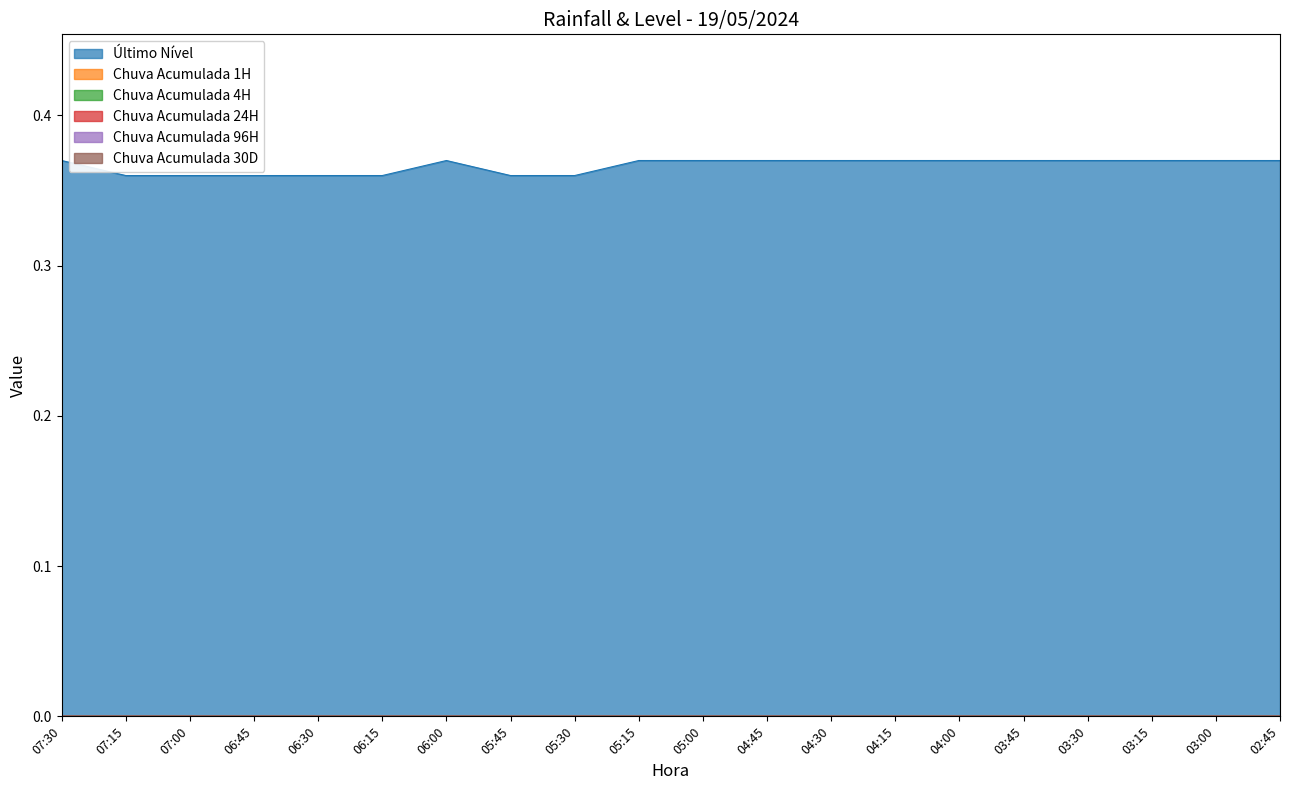

Reading right to left, extract all data points from this chart.

Último Nível: 02:45=0.4	03:00=0.4	03:15=0.4	03:30=0.4	03:45=0.4	04:00=0.4	04:15=0.4	04:30=0.4	04:45=0.4	05:00=0.4	05:15=0.4	05:30=0.4	05:45=0.4	06:00=0.4	06:15=0.4	06:30=0.4	06:45=0.4	07:00=0.4	07:15=0.4	07:30=0.4
Chuva Acumulada 1H: 02:45=0.0	03:00=0.0	03:15=0.0	03:30=0.0	03:45=0.0	04:00=0.0	04:15=0.0	04:30=0.0	04:45=0.0	05:00=0.0	05:15=0.0	05:30=0.0	05:45=0.0	06:00=0.0	06:15=0.0	06:30=0.0	06:45=0.0	07:00=0.0	07:15=0.0	07:30=0.0
Chuva Acumulada 4H: 02:45=0.0	03:00=0.0	03:15=0.0	03:30=0.0	03:45=0.0	04:00=0.0	04:15=0.0	04:30=0.0	04:45=0.0	05:00=0.0	05:15=0.0	05:30=0.0	05:45=0.0	06:00=0.0	06:15=0.0	06:30=0.0	06:45=0.0	07:00=0.0	07:15=0.0	07:30=0.0
Chuva Acumulada 24H: 02:45=0.0	03:00=0.0	03:15=0.0	03:30=0.0	03:45=0.0	04:00=0.0	04:15=0.0	04:30=0.0	04:45=0.0	05:00=0.0	05:15=0.0	05:30=0.0	05:45=0.0	06:00=0.0	06:15=0.0	06:30=0.0	06:45=0.0	07:00=0.0	07:15=0.0	07:30=0.0
Chuva Acumulada 96H: 02:45=0.0	03:00=0.0	03:15=0.0	03:30=0.0	03:45=0.0	04:00=0.0	04:15=0.0	04:30=0.0	04:45=0.0	05:00=0.0	05:15=0.0	05:30=0.0	05:45=0.0	06:00=0.0	06:15=0.0	06:30=0.0	06:45=0.0	07:00=0.0	07:15=0.0	07:30=0.0
Chuva Acumulada 30D: 02:45=0.0	03:00=0.0	03:15=0.0	03:30=0.0	03:45=0.0	04:00=0.0	04:15=0.0	04:30=0.0	04:45=0.0	05:00=0.0	05:15=0.0	05:30=0.0	05:45=0.0	06:00=0.0	06:15=0.0	06:30=0.0	06:45=0.0	07:00=0.0	07:15=0.0	07:30=0.0